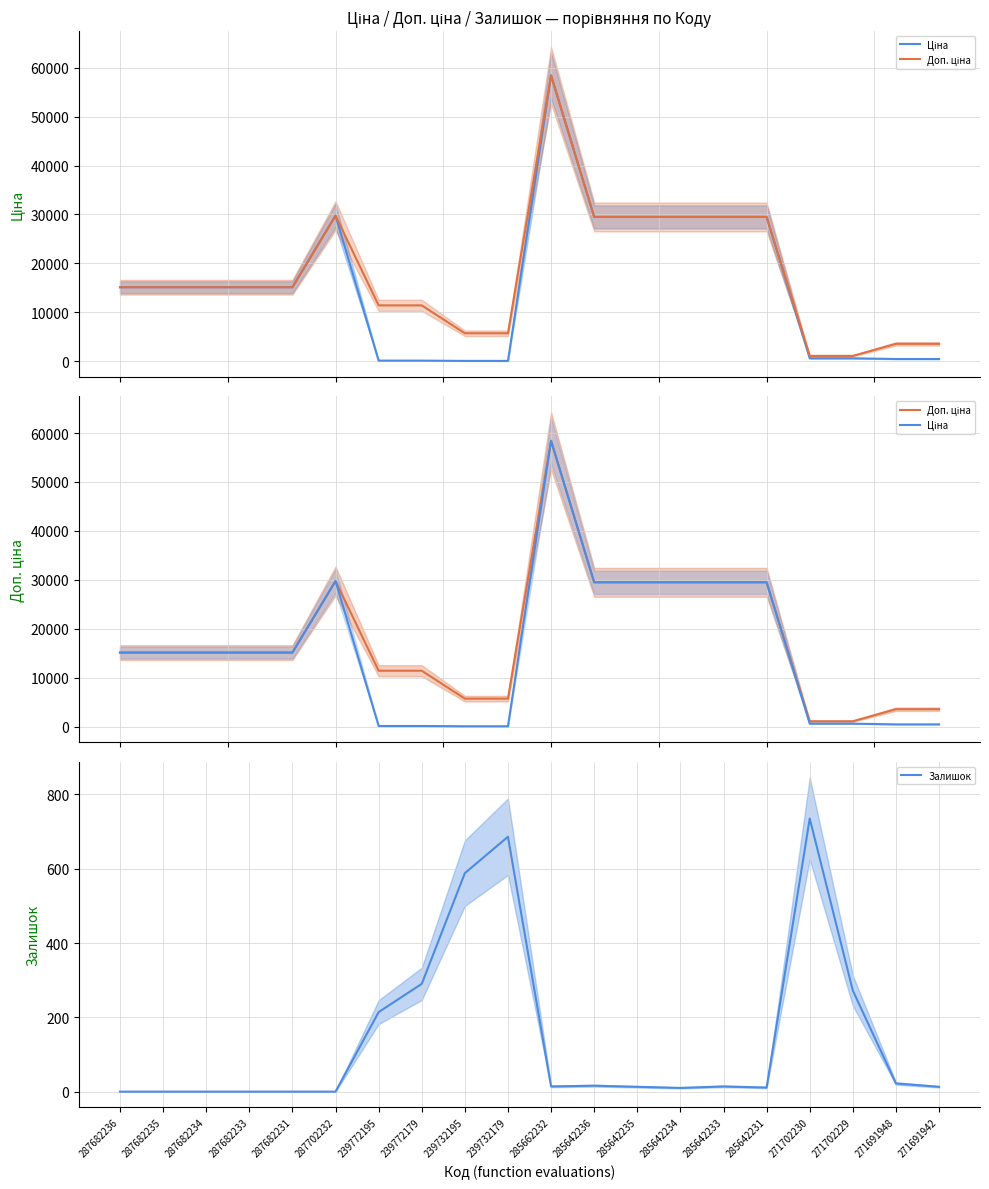

What is the difference between the Залишок values at 287682234 and 285642235?

13